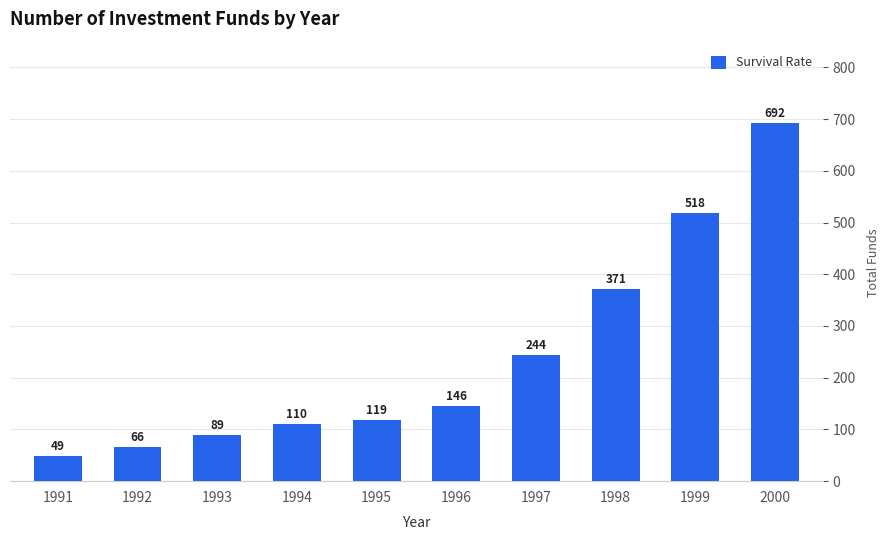

How many bars are there in total?

10